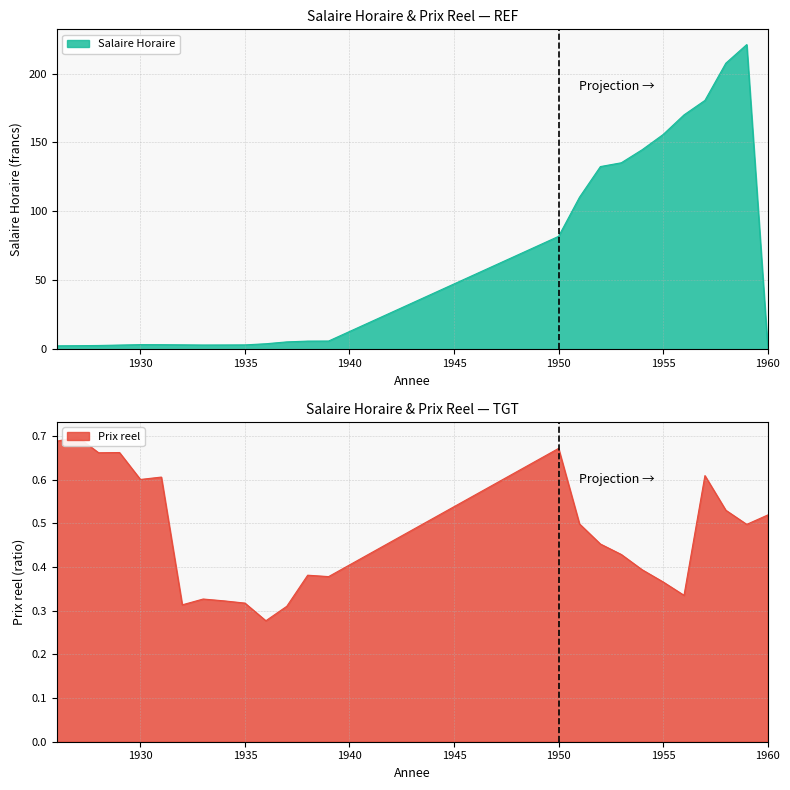

Rank the series by their average value, from lowest to highest.

Prix reel, Salaire Horaire